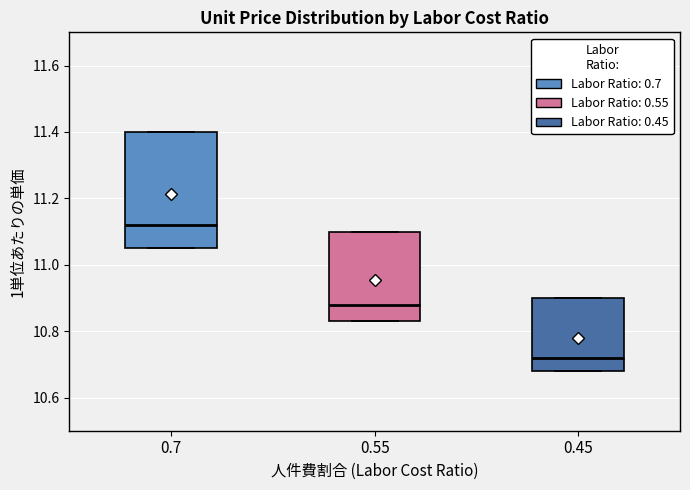

Where does the median line of the box at x = 0.45 sit on the y-axis? The values are not printed on the chart, so give them approximately, as read against the axis.

10.72